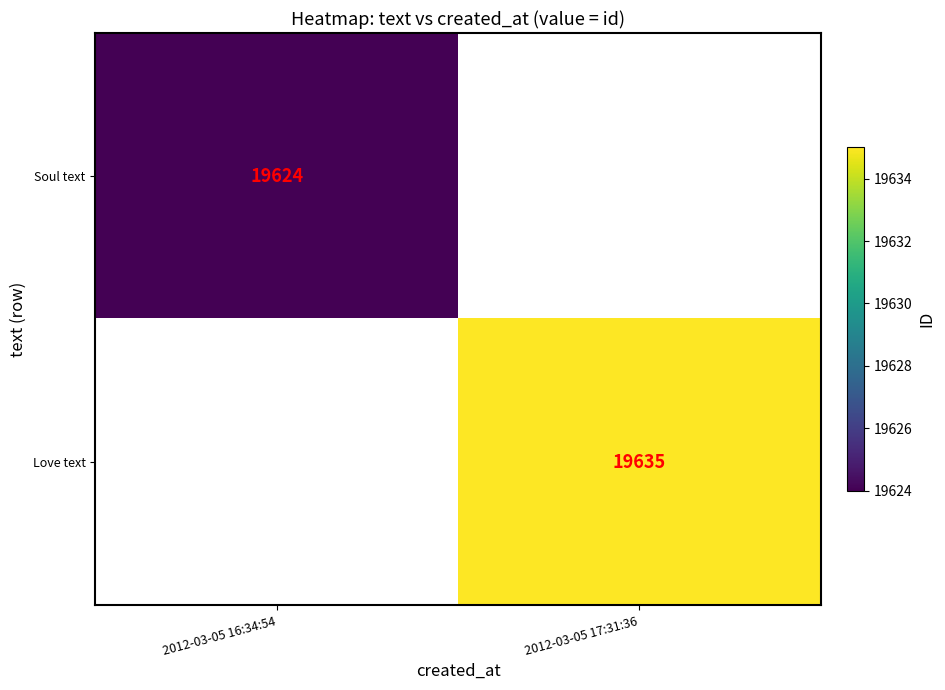

Is it true that Soul text equals 28503 at 2012-03-05 16:34:54?

False